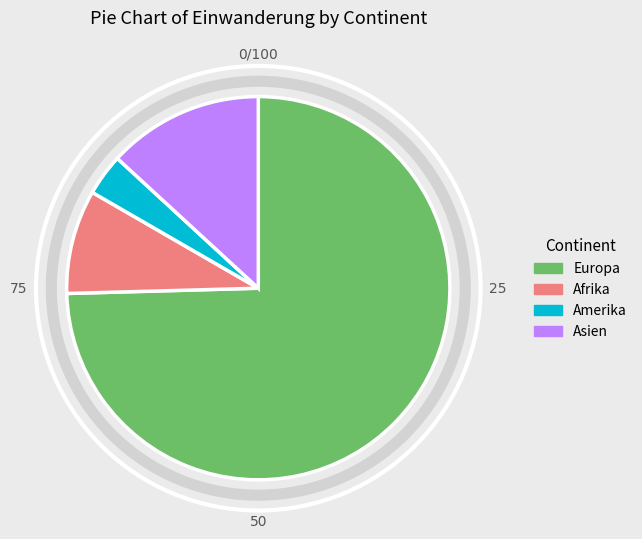

Is the sum of Europa and Asien greater than half?

Yes